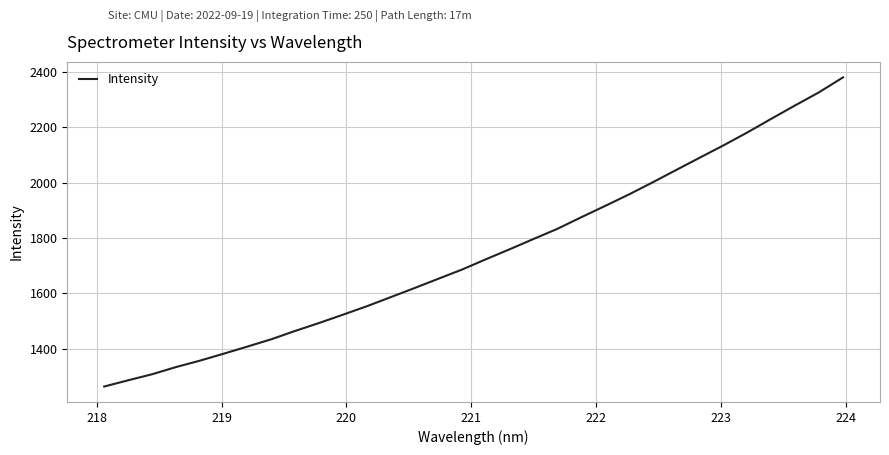

What is the smallest value displayed?

1262.7